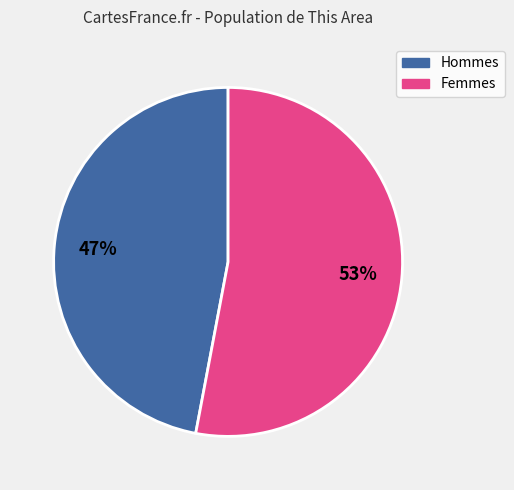

How many segments does this pie chart have?

2